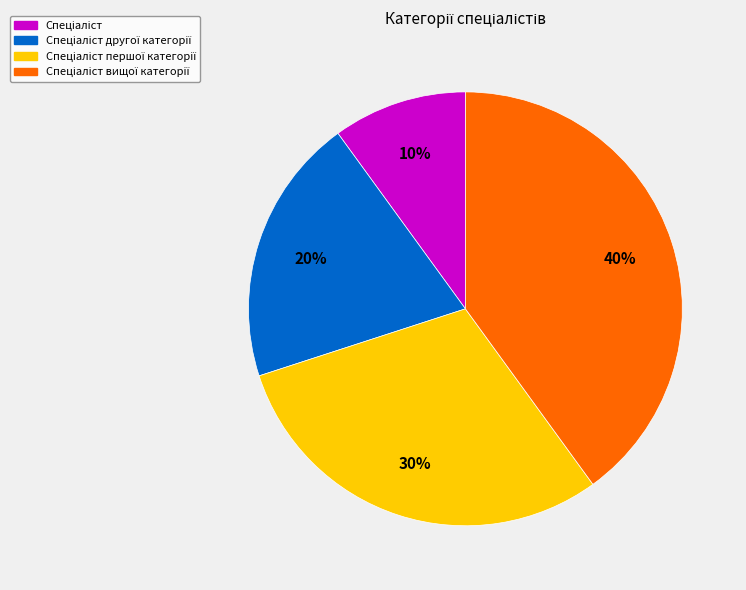

To the nearest percent, what is the average slice percentage?

25%